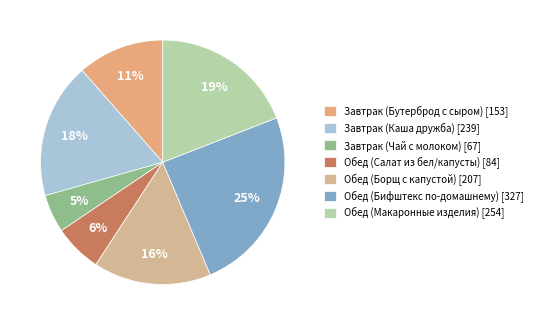

To the nearest percent, what is the combined percentage of Обед (Салат из бел/капусты) and Обед (Бифштекс по-домашнему)?

31%